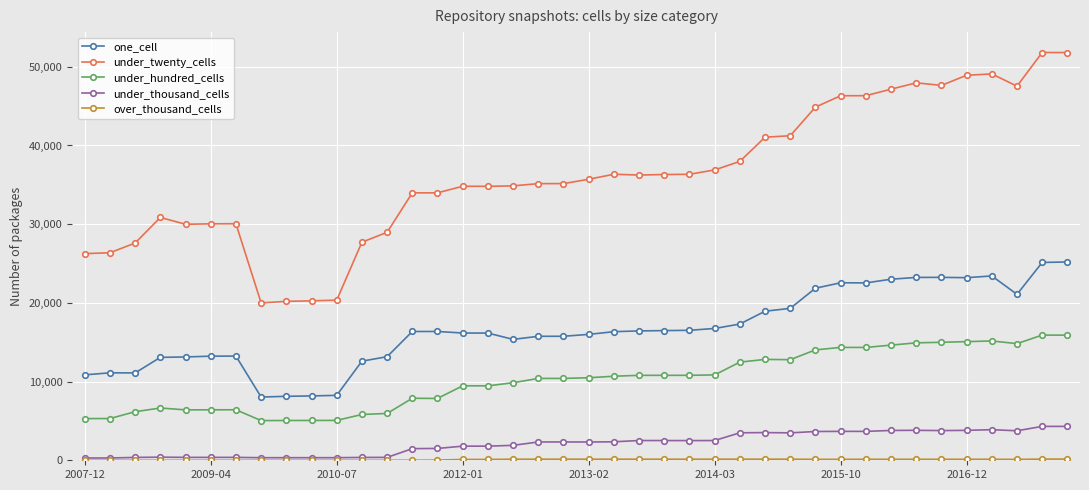

Which series has the widest spread of values?

under_twenty_cells